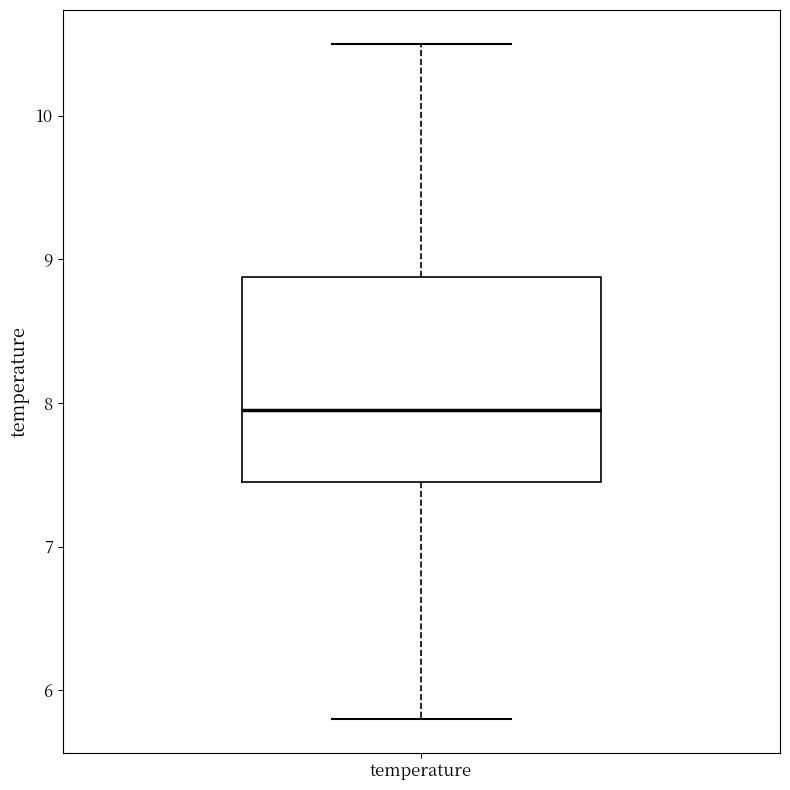

Where does the median line of the box for temperature sit on the y-axis? The values are not printed on the chart, so give them approximately, as read against the axis.

8.0